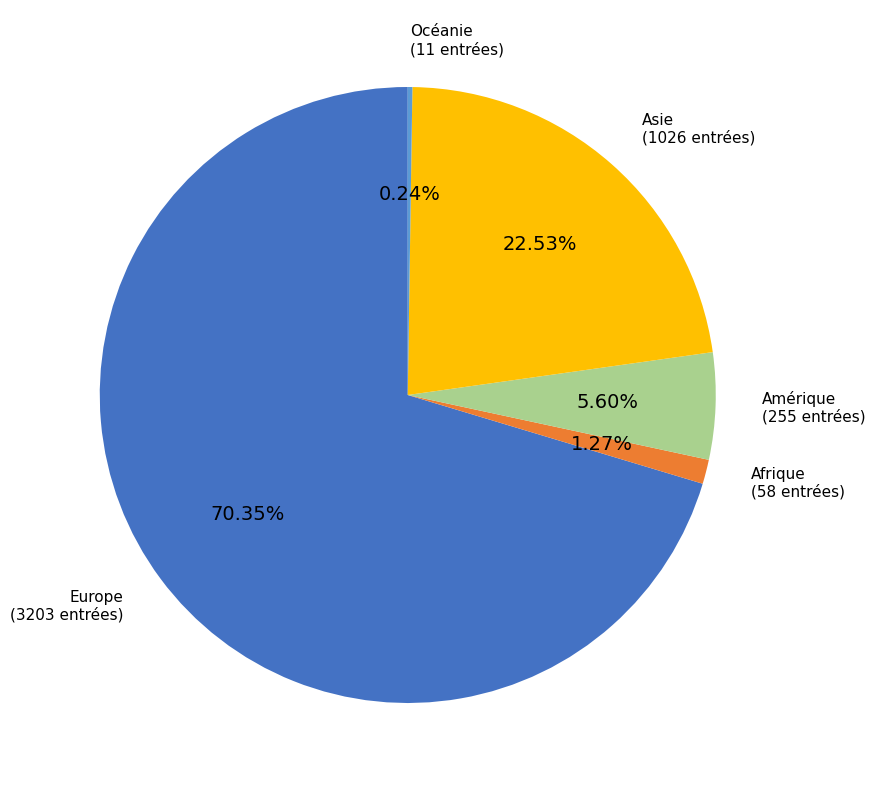

Which category has the biggest portion of the pie?

Europe